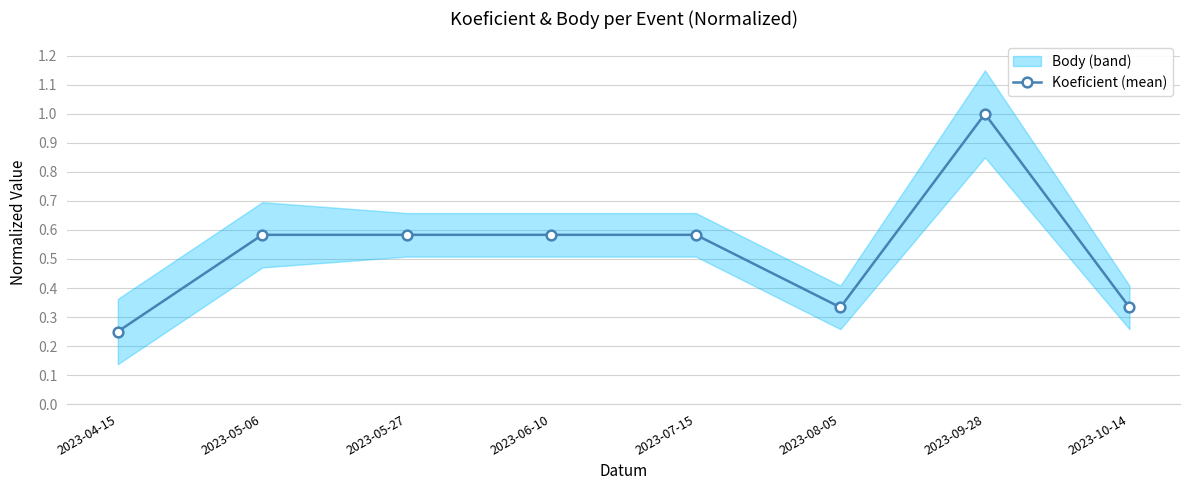

Reading right to left, list all the values displayed in this chart.

2023-10-14=0.3	2023-09-28=1.0	2023-08-05=0.3	2023-07-15=0.6	2023-06-10=0.6	2023-05-27=0.6	2023-05-06=0.6	2023-04-15=0.2